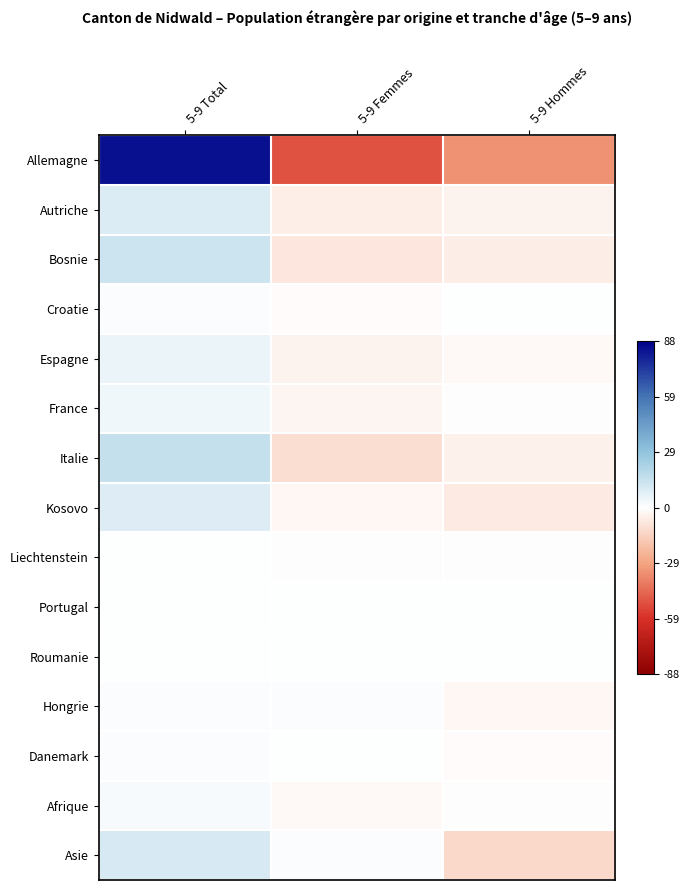

Rank the series by their maximum value, from highest to lowest.

Allemagne, Italie, Bosnie, Asie, Autriche, Kosovo, Espagne, France, Afrique, Hongrie, Croatie, Danemark, Liechtenstein, Portugal, Roumanie